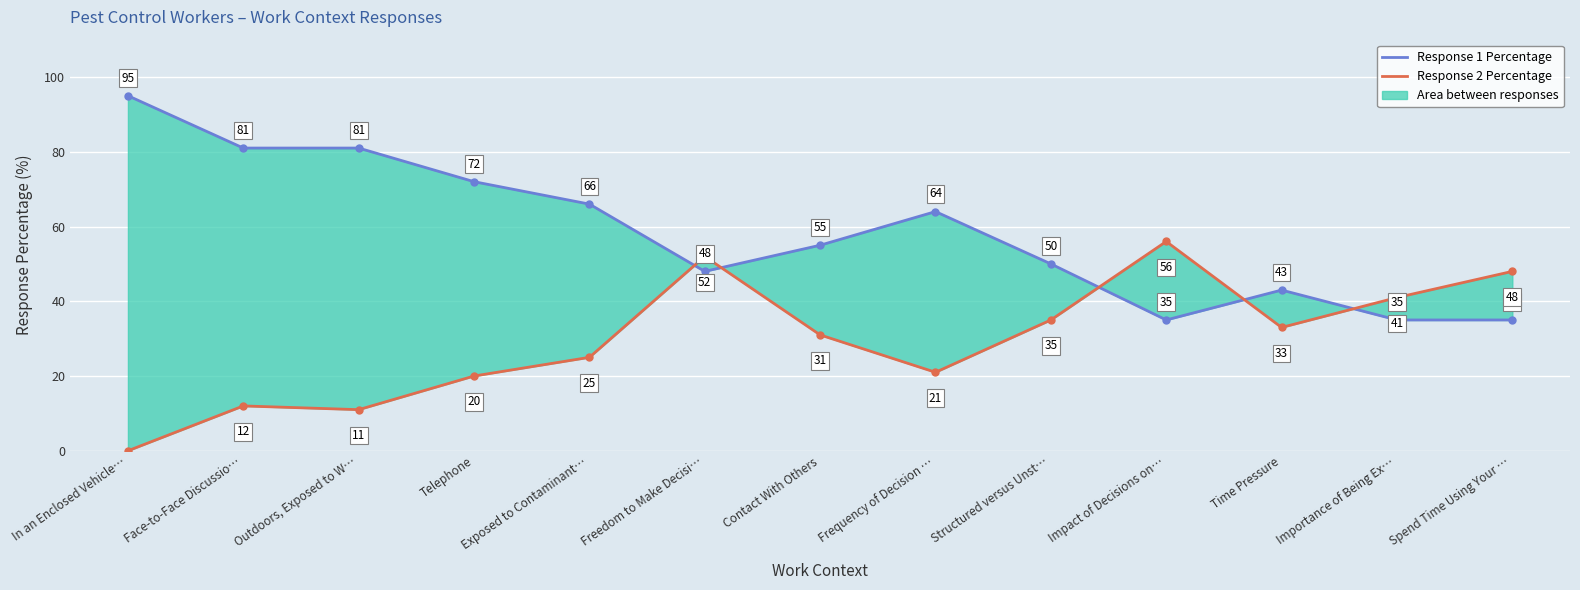

What is the label of the 4th point from the right?

Impact of Decisions on…